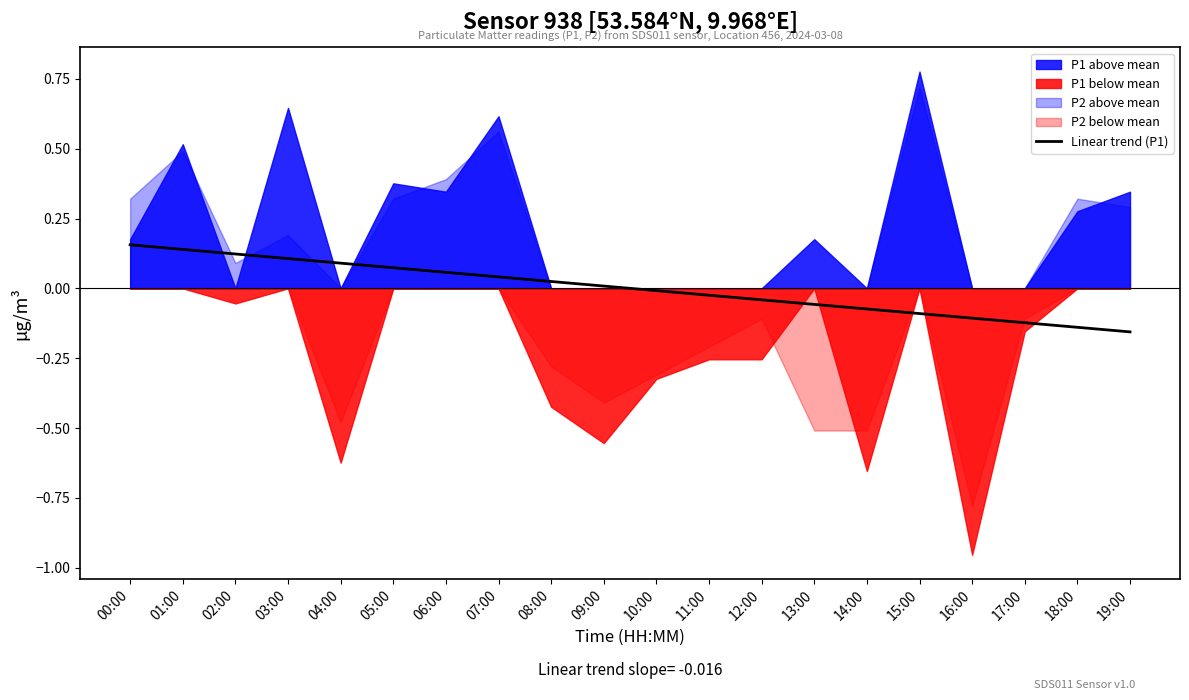

Reading left to right, extract all data points from this chart.

00:00=0.2	01:00=0.1	02:00=0.1	03:00=0.1	04:00=0.1	05:00=0.1	06:00=0.1	07:00=0.0	08:00=0.0	09:00=0.0	10:00=-0.0	11:00=-0.0	12:00=-0.0	13:00=-0.1	14:00=-0.1	15:00=-0.1	16:00=-0.1	17:00=-0.1	18:00=-0.1	19:00=-0.2